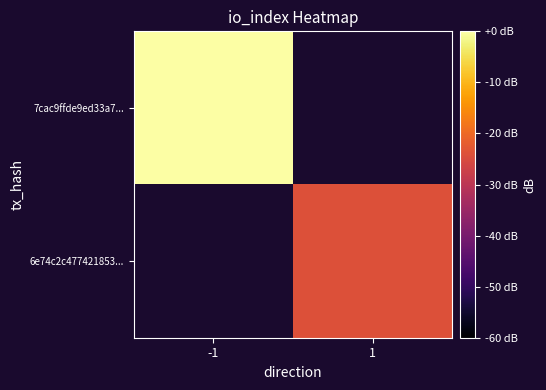

Rank the series by their maximum value, from highest to lowest.

7cac9ffde9ed33a7..., 6e74c2c477421853...